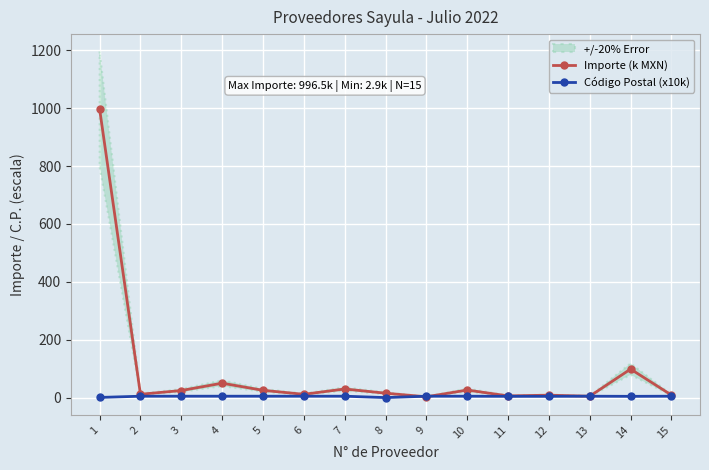

What is the difference between the maximum and minimum values in the Código Postal (x10k) series?

4.8